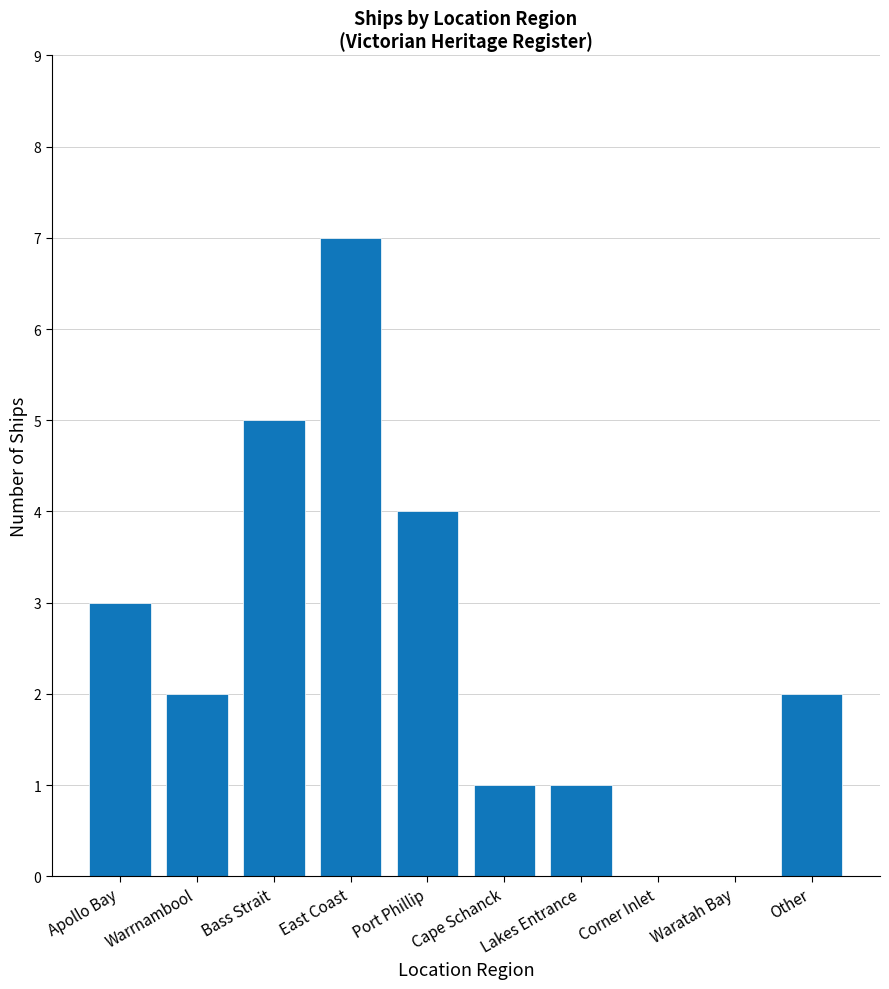

The chart shows a value of 3 at Apollo Bay. True or false?

True